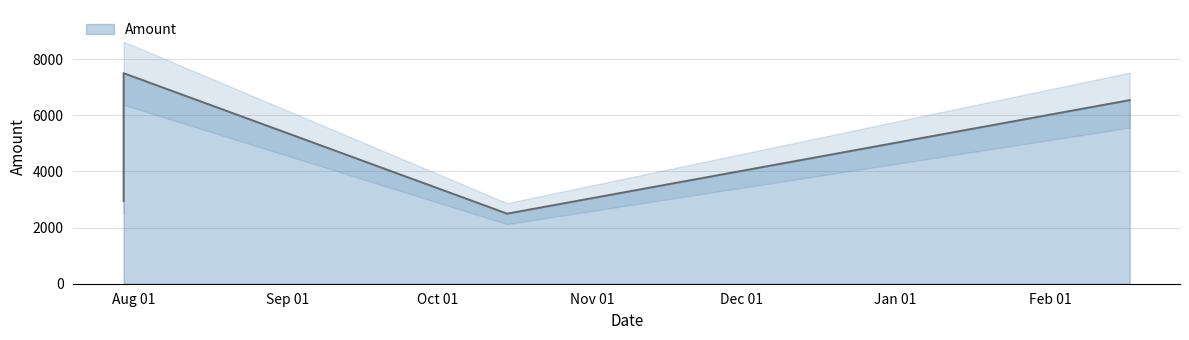

Is it true that the value at 2011-02-17 is 4230?

False